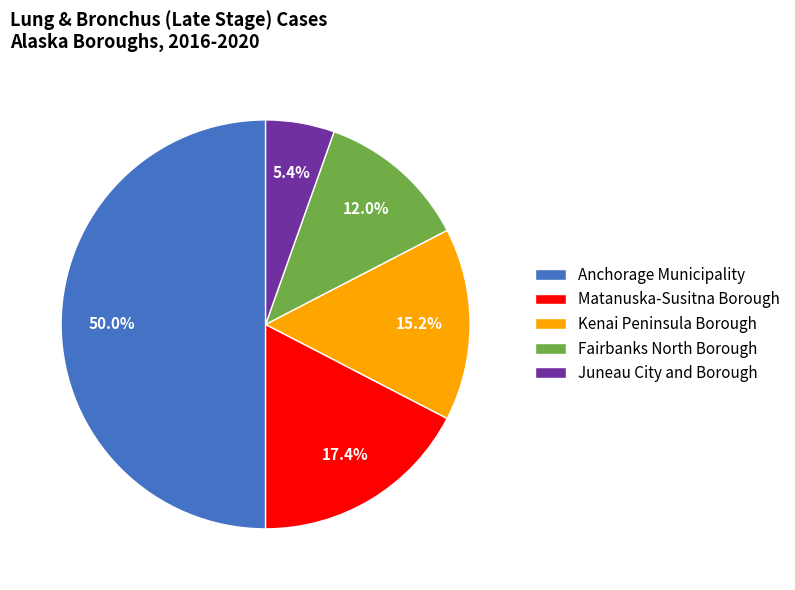

Do Kenai Peninsula Borough and Anchorage Municipality together represent more than half of the pie?

Yes